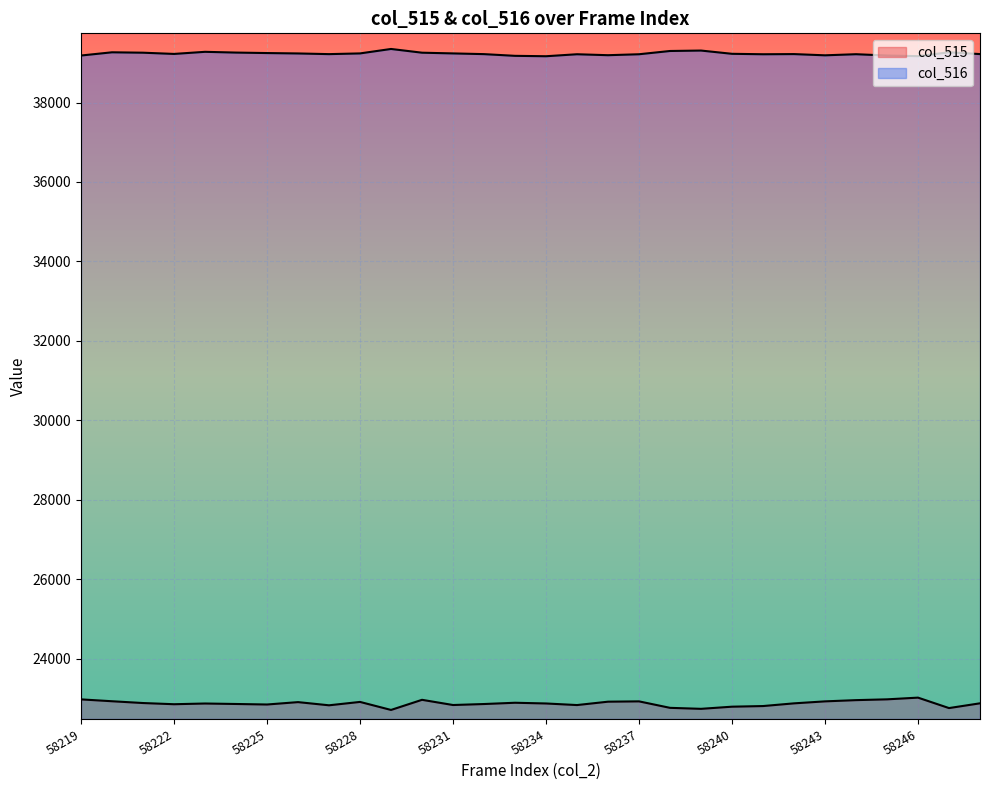

Which series has the largest range (max minus min)?

col_515